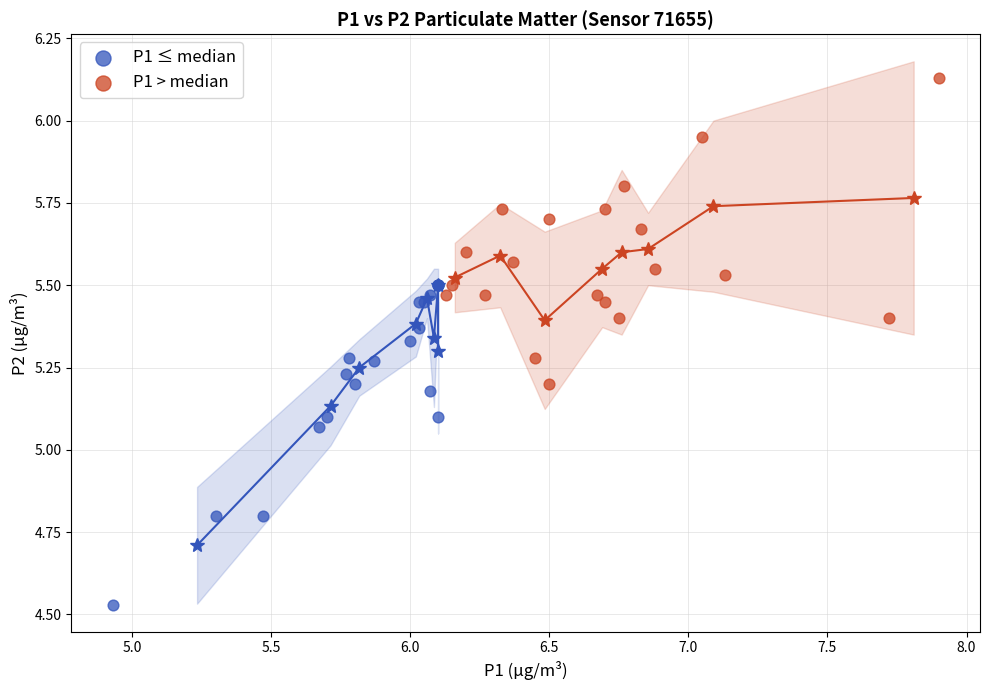

What are all the series names shown in the legend?

P1 ≤ median, P1 > median